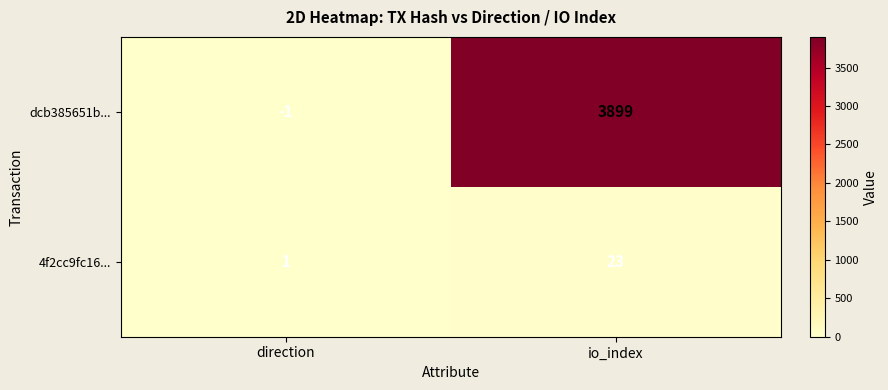

What is the greatest value displayed?

3899